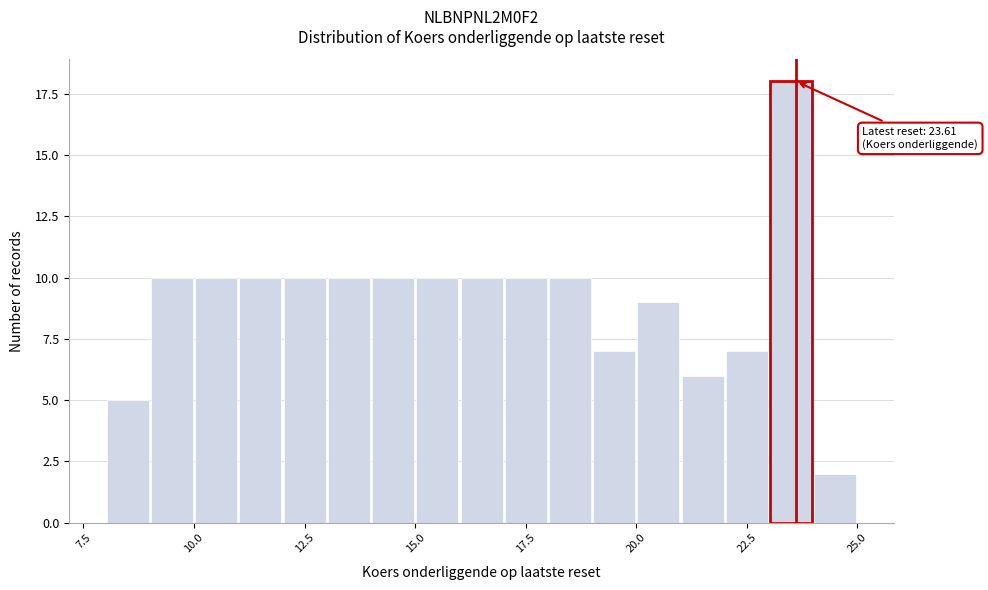

Around what value on the x-axis is the tallest bar? Give the approximate position of its centre, as read against the axis.

23.5